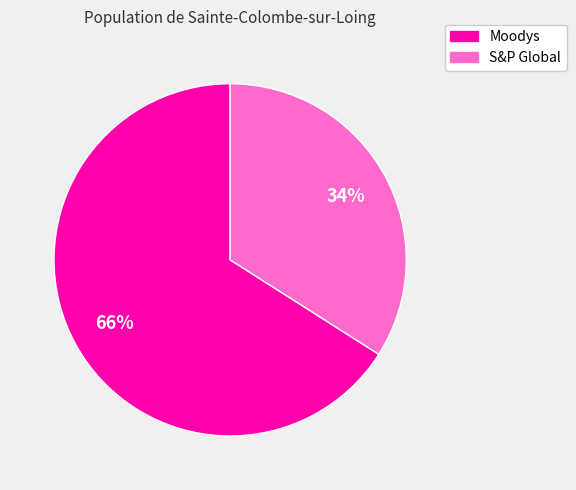

Is it true that Moodys is 74% of the pie?

False